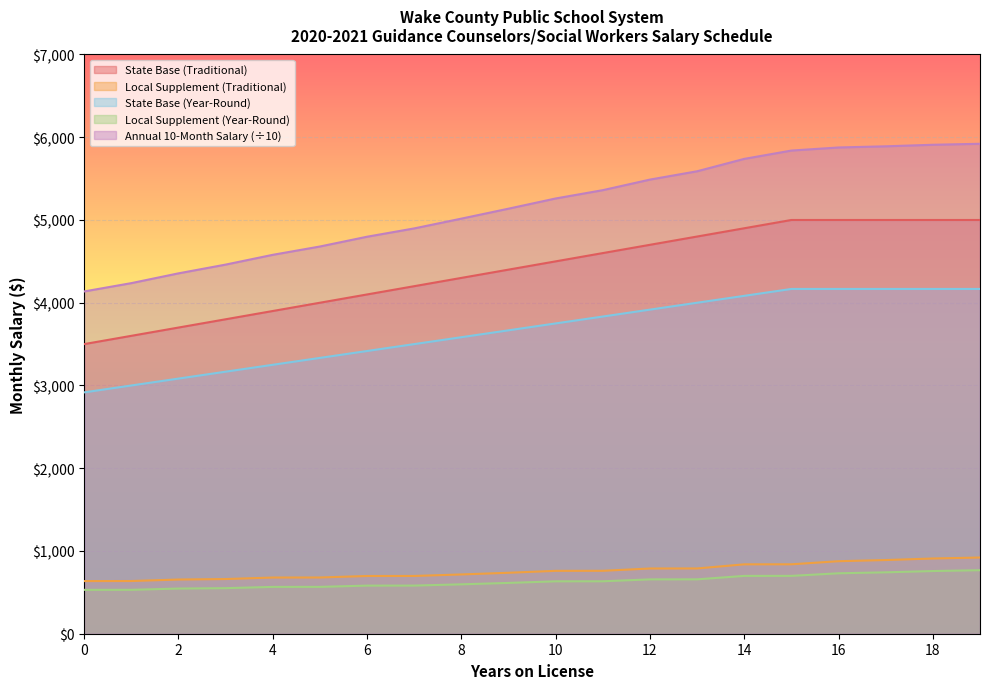

True or false: Local Supplement (Traditional) has more than 1 interior local peaks.

False